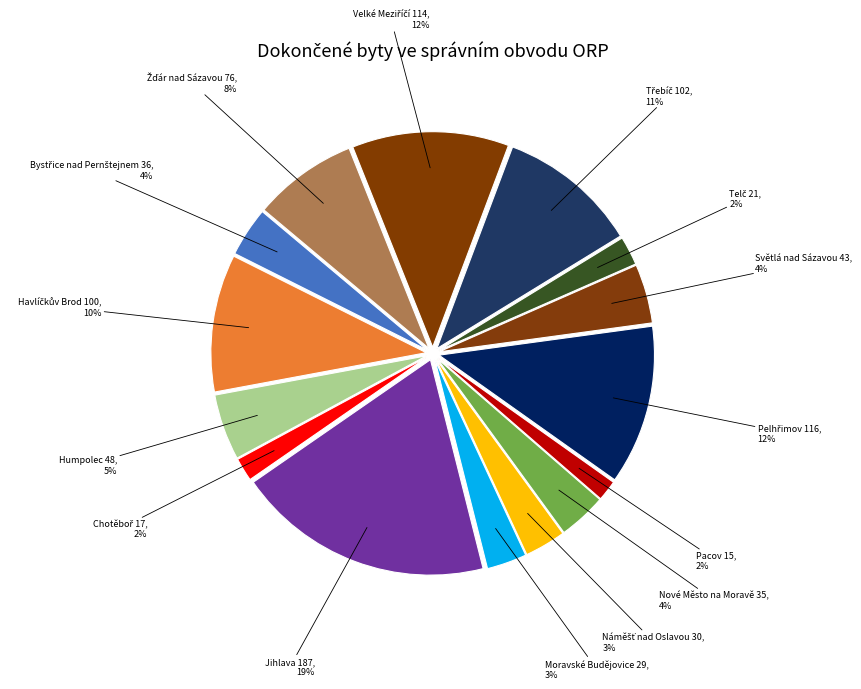

How many slices are in this pie chart?

15